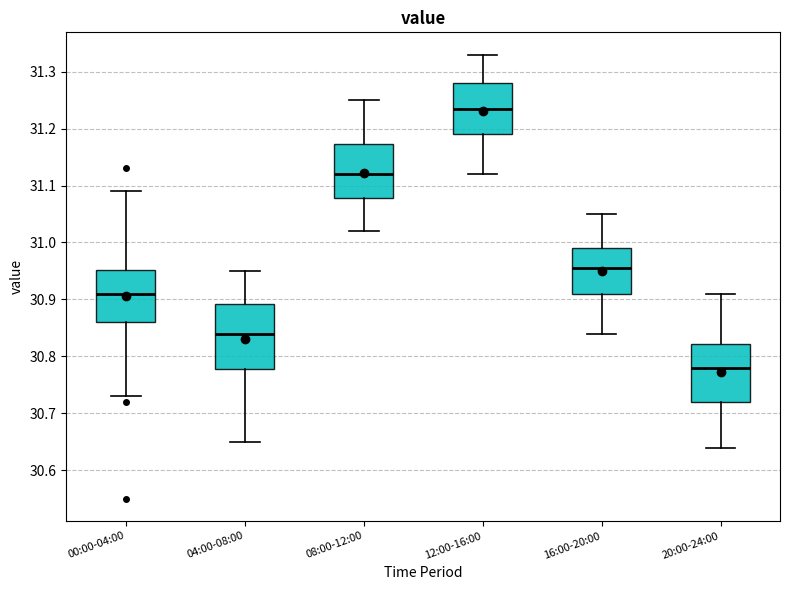

Which box is the tallest, from its lower edge to its upper edge?

04:00-08:00